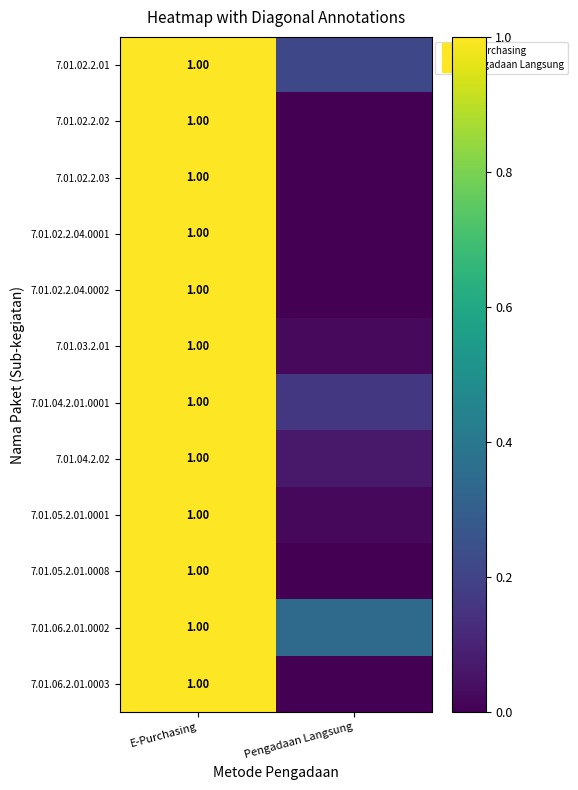

Where is 7.01.06.2.01.0002 nearest to the value 0?

Pengadaan Langsung